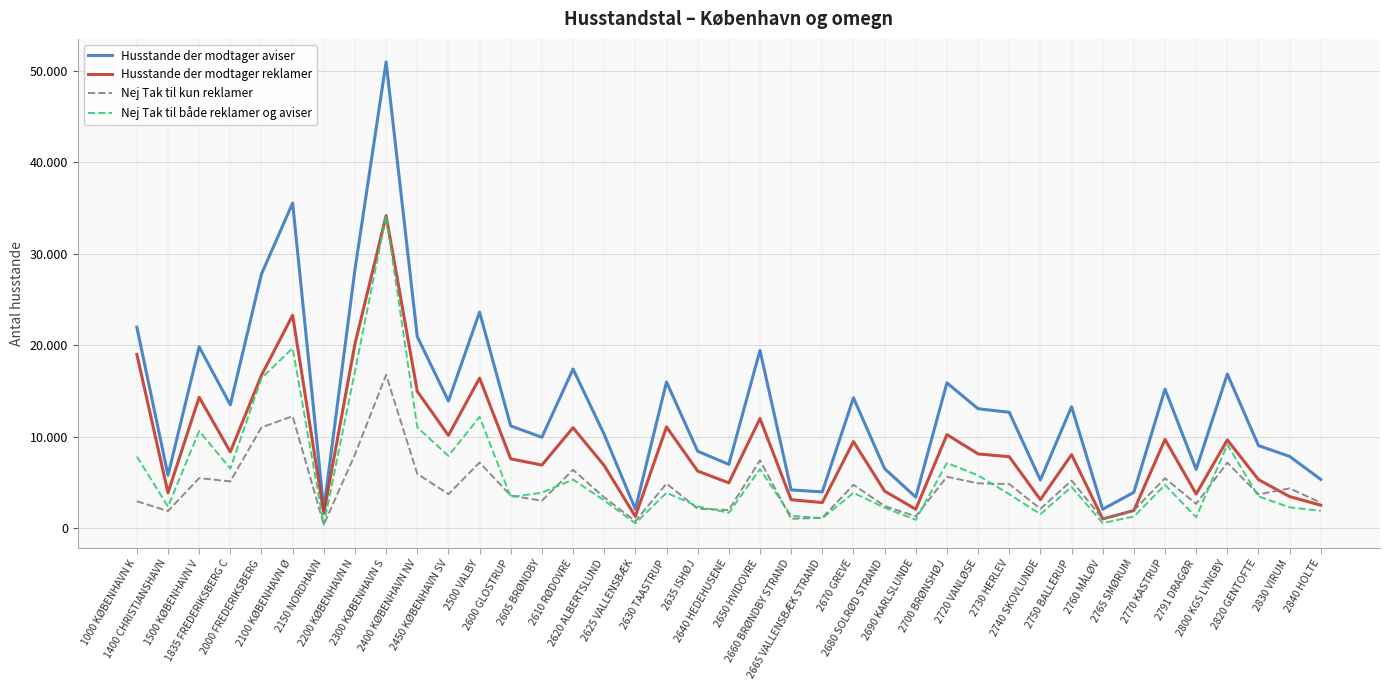

What is the spread (max minus min) of values at 2750 BALLERUP?

8769